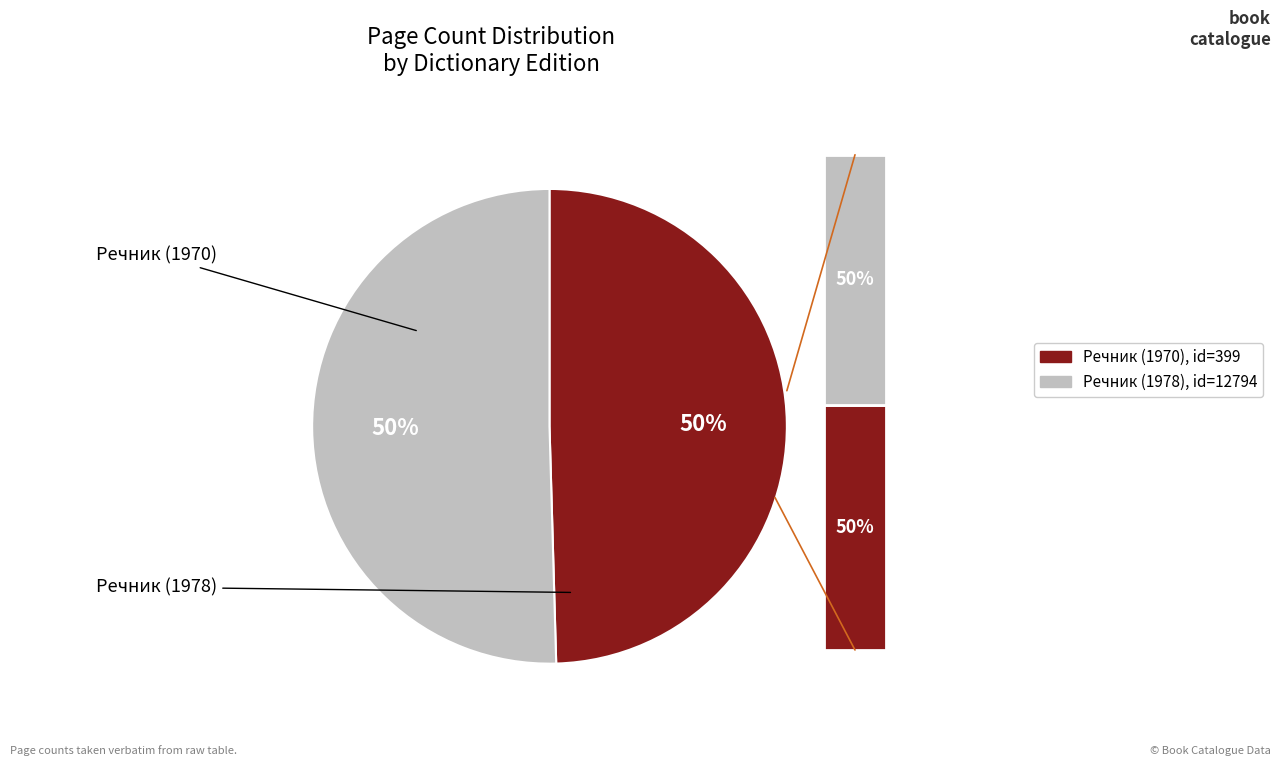

To the nearest percent, what portion does 12794 represent?

50%